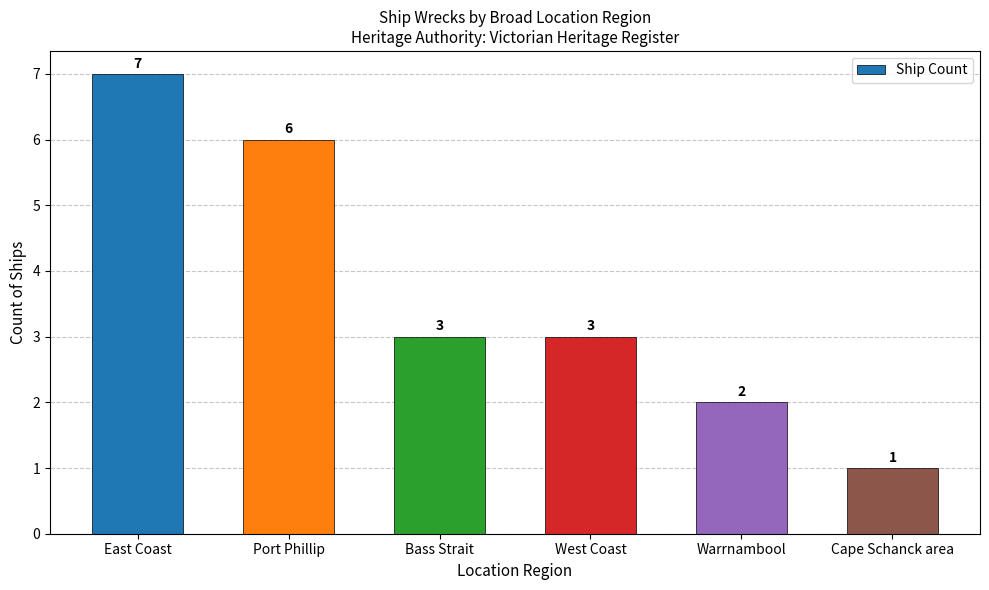

Count the number of categories in the chart.

6